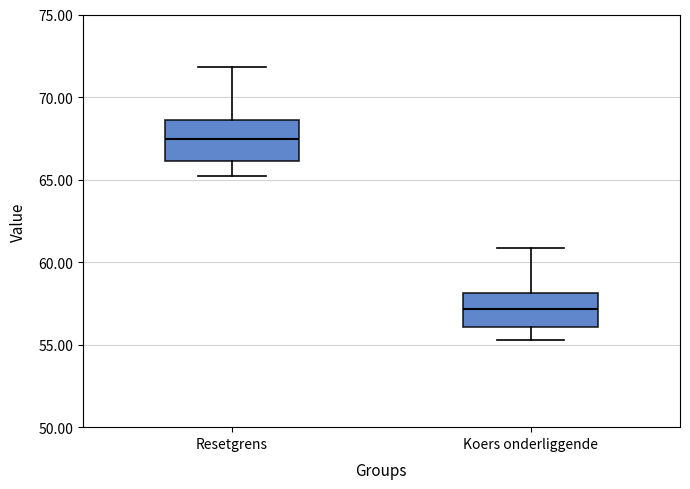

Which box has the lowest median line?

Koers onderliggende